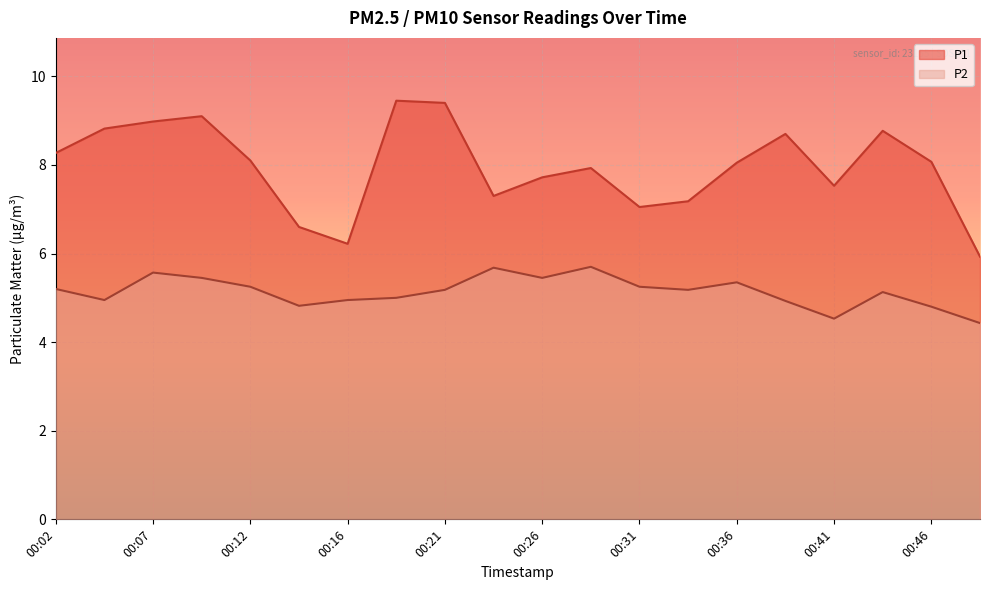

Which series changed the most between 00:16 and 00:19?

P1